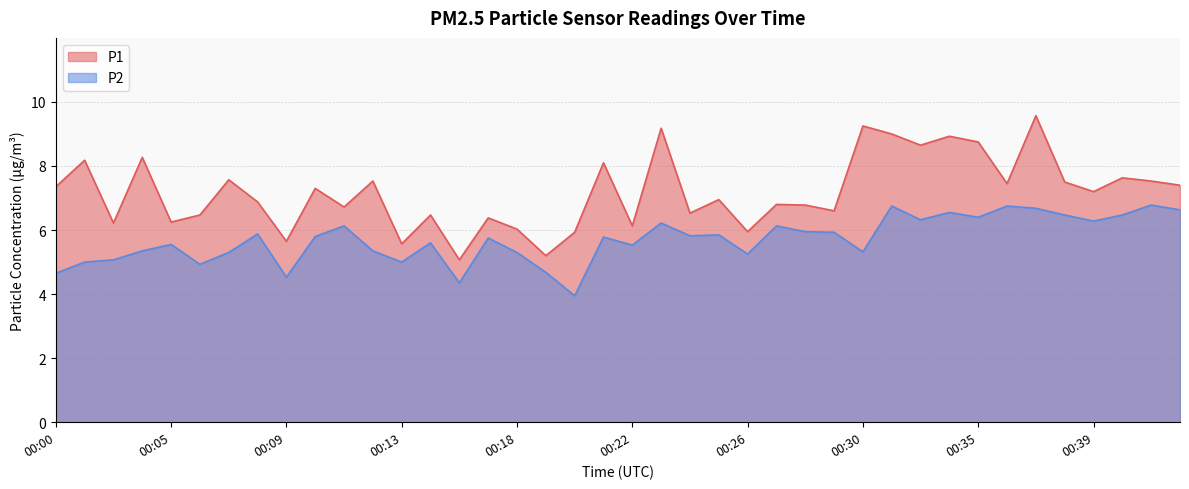

Where is P2 nearest to the value 5?

00:02